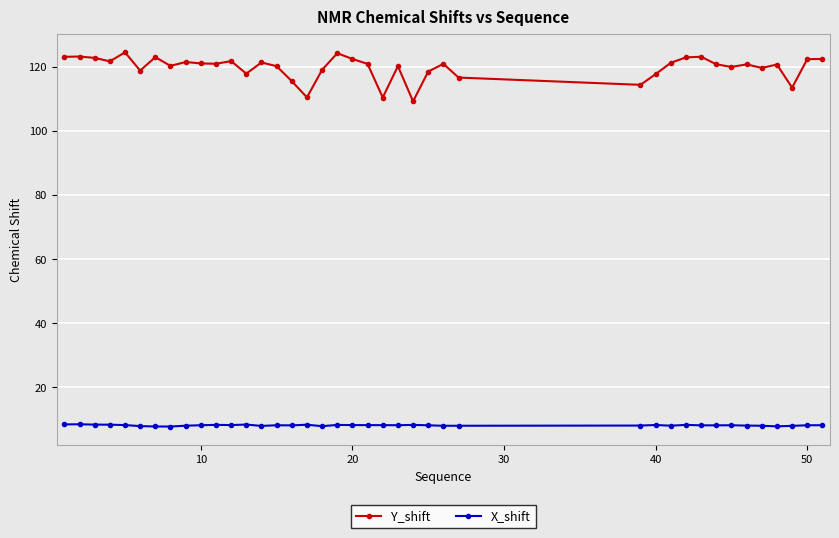

What are all the series names shown in the legend?

Y_shift, X_shift